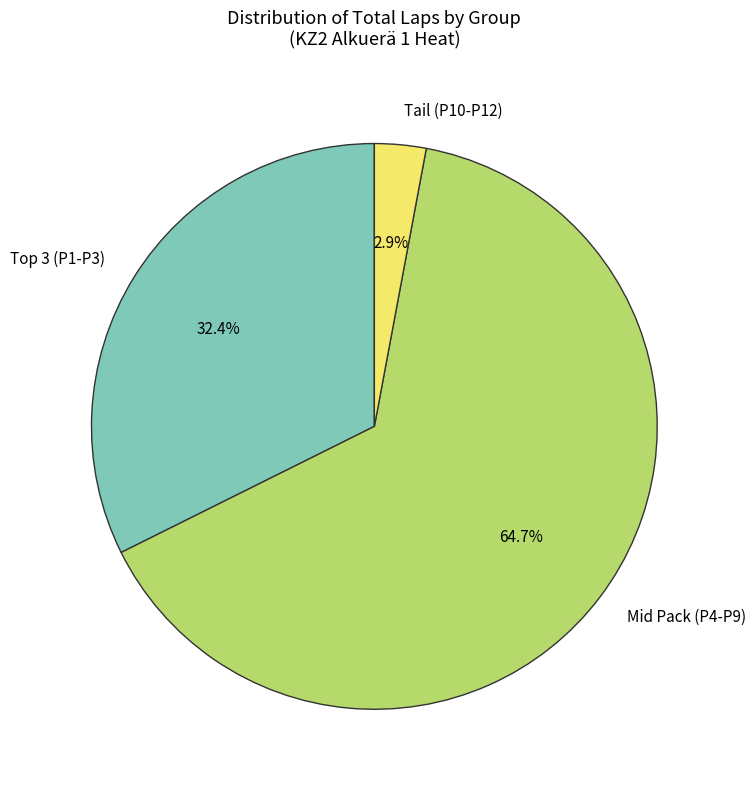

Which category has the biggest portion of the pie?

Mid Pack (P4-P9)